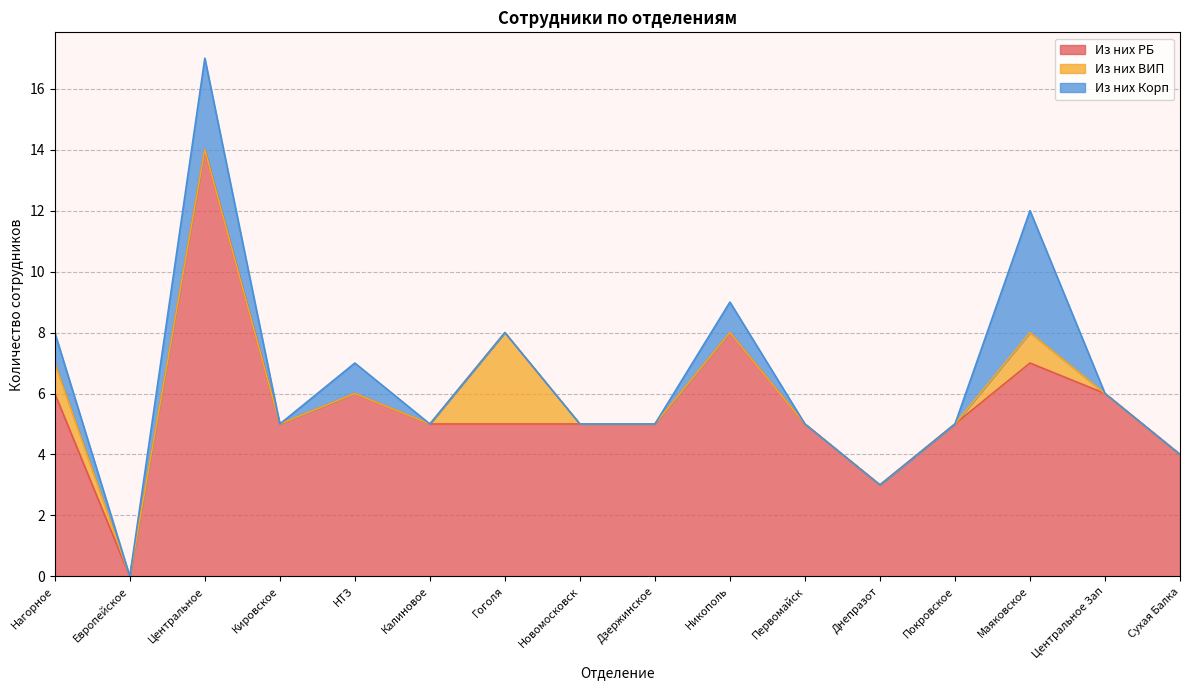

Rank the series by their maximum value, from highest to lowest.

Из них РБ, Из них Корп, Из них ВИП